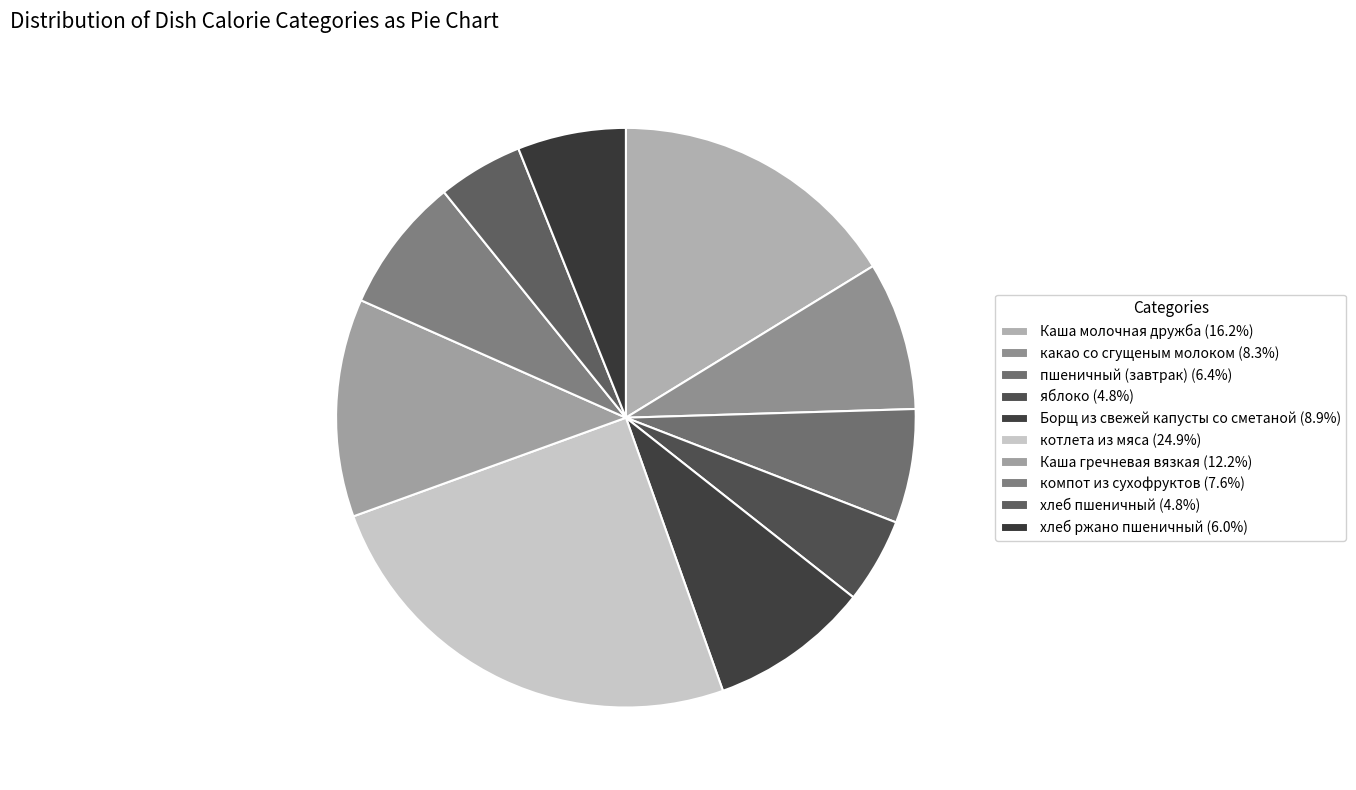

Approximately how many times larger is the value at какао со сгущеным молоком compared to яблоко?

1.7